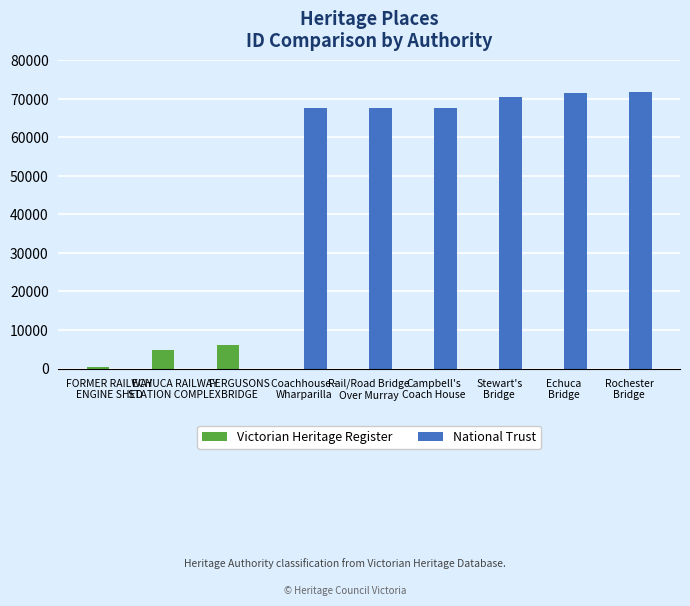

How many distinct data groups are displayed?

2